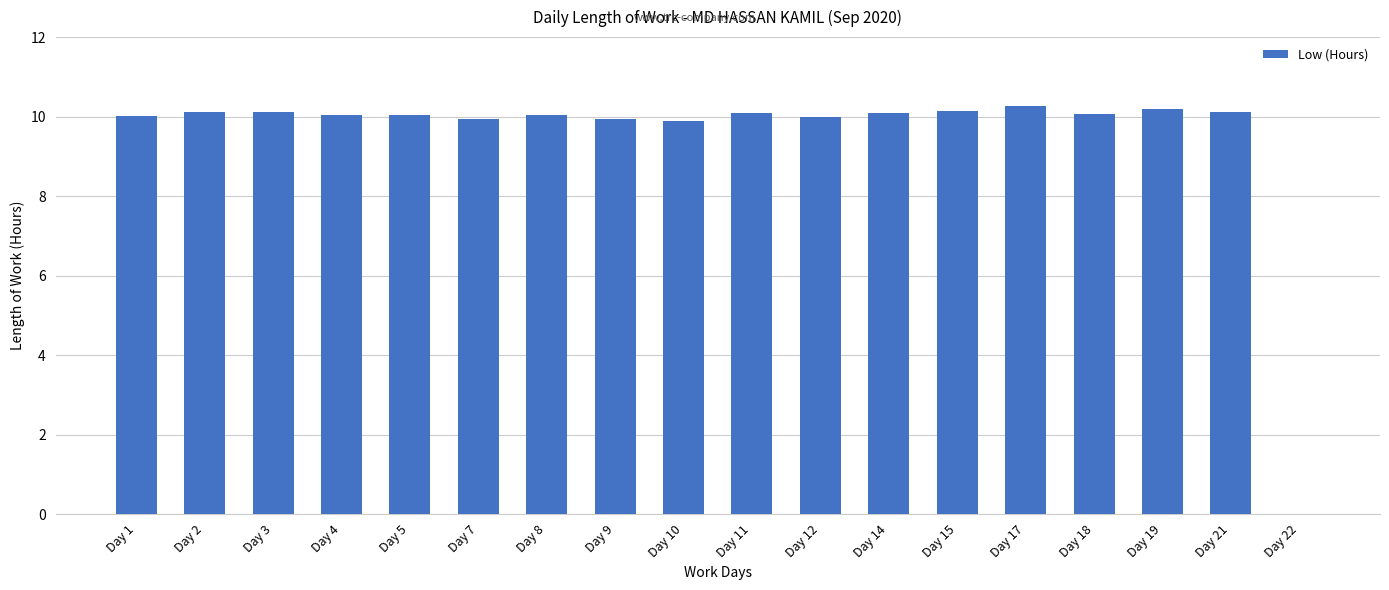

Between Day 14 and Day 10, which is larger?

Day 14